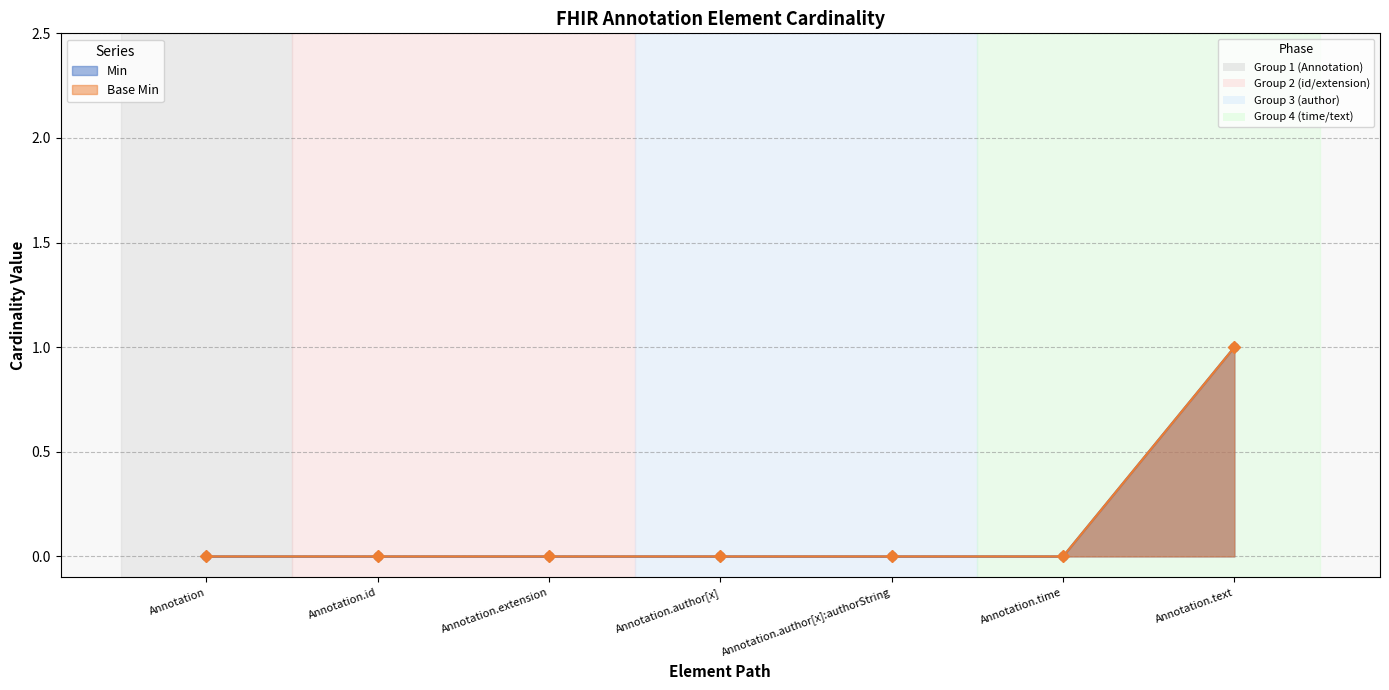

The value of Base Min at Annotation.time is 0. True or false?

False